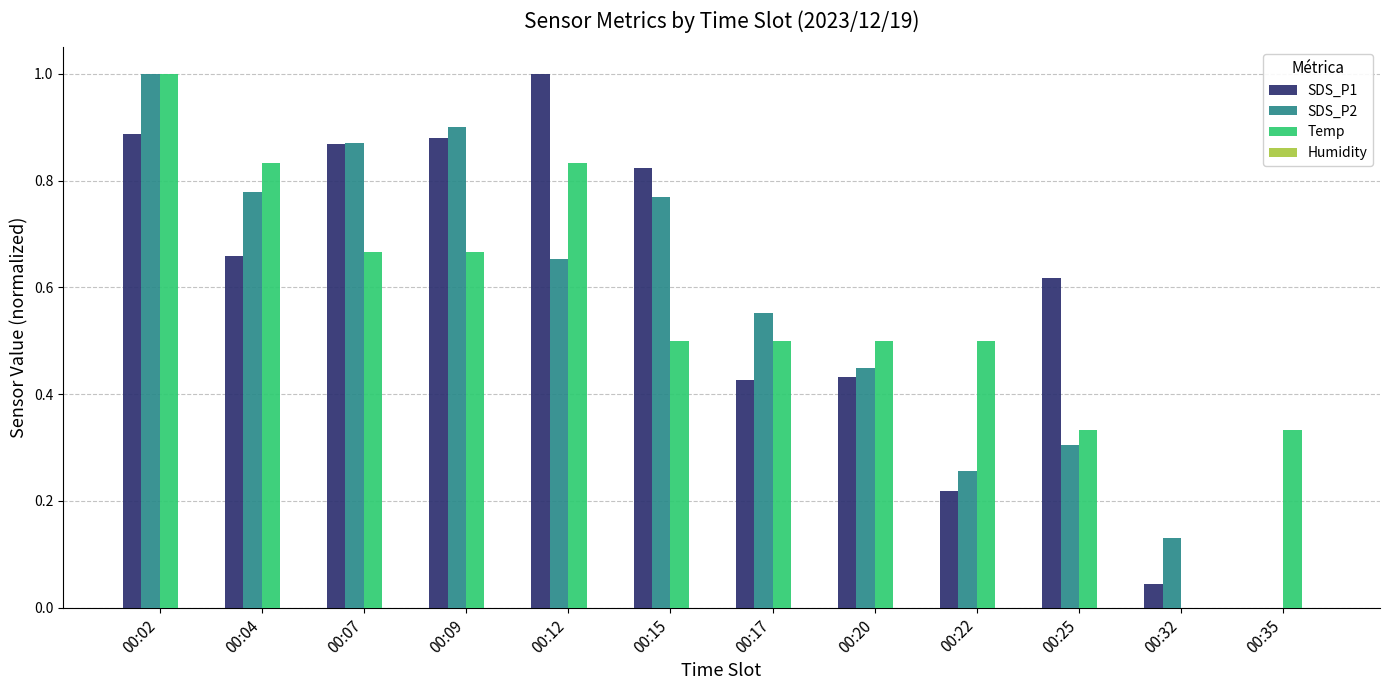

Which series has the largest total across all categories?

SDS_P1